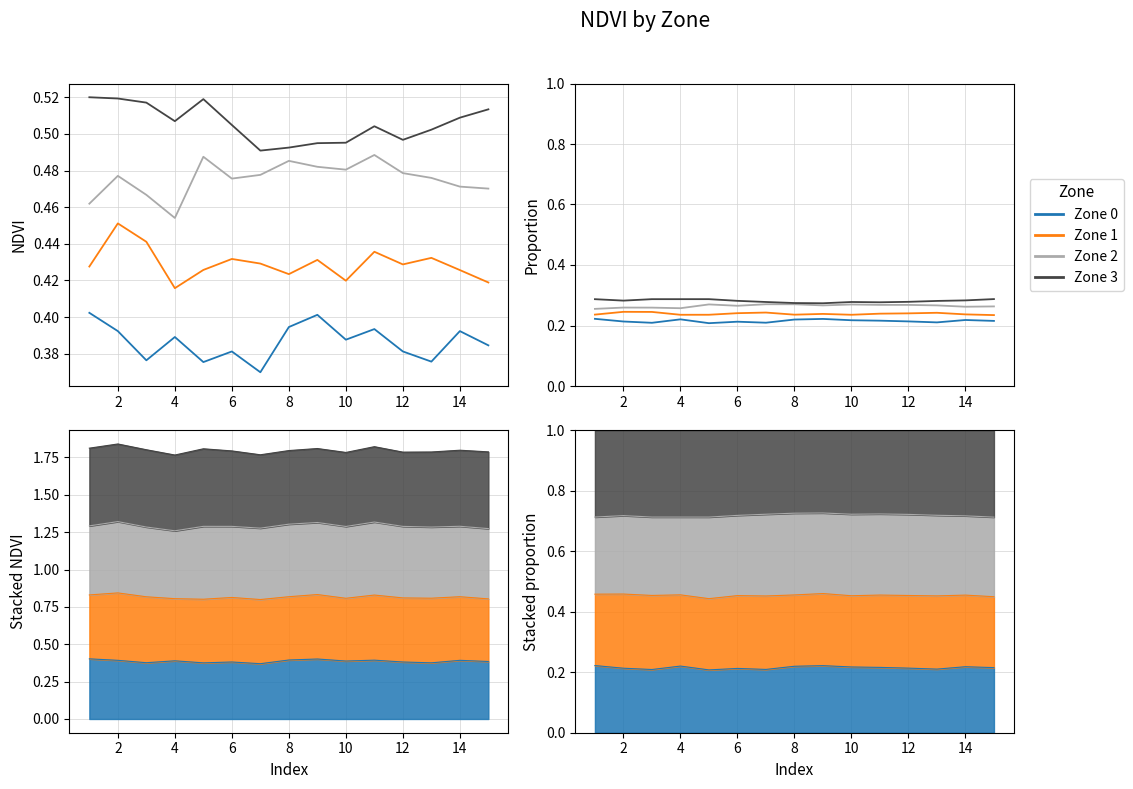

Reading left to right, what are all the values shown in this chart?

Zone 0: 0.2	0.2	0.2	0.2	0.2	0.2	0.2	0.2	0.2	0.2	0.2	0.2	0.2	0.2	0.2
Zone 1: 0.2	0.2	0.2	0.2	0.2	0.2	0.2	0.2	0.2	0.2	0.2	0.2	0.2	0.2	0.2
Zone 2: 0.3	0.3	0.3	0.3	0.3	0.3	0.3	0.3	0.3	0.3	0.3	0.3	0.3	0.3	0.3
Zone 3: 0.3	0.3	0.3	0.3	0.3	0.3	0.3	0.3	0.3	0.3	0.3	0.3	0.3	0.3	0.3